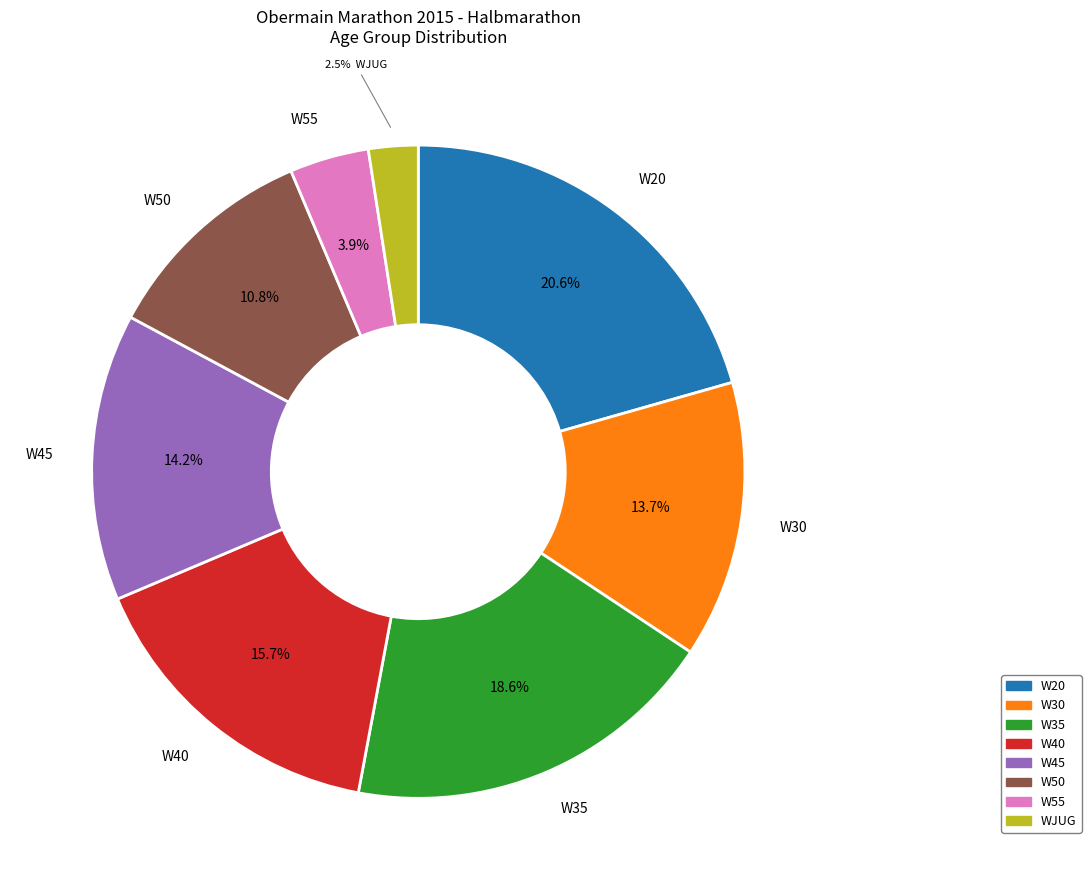

To the nearest percent, what percentage of the pie is W40?

16%